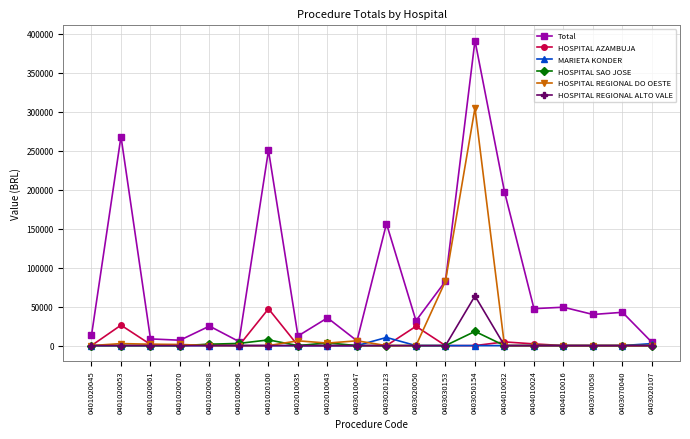

True or false: HOSPITAL AZAMBUJA has more than 0 points higher than both neighbors.

True